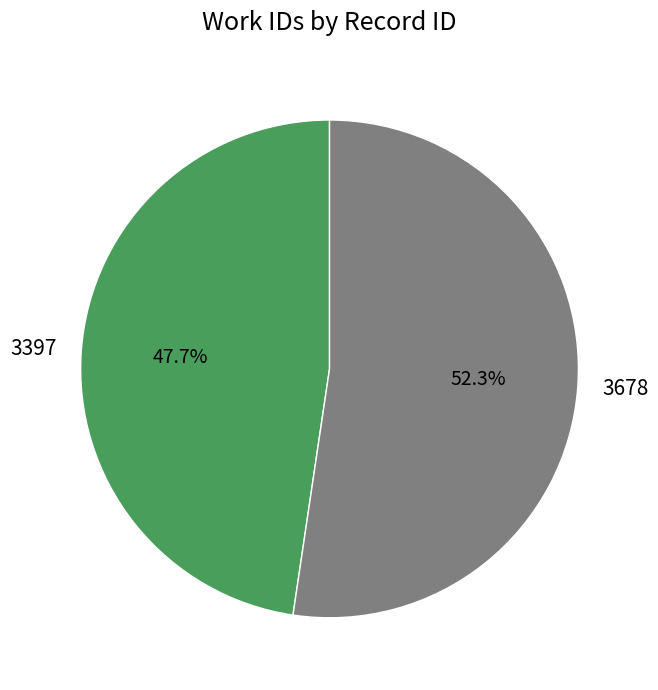

Which category accounts for the majority?

3678